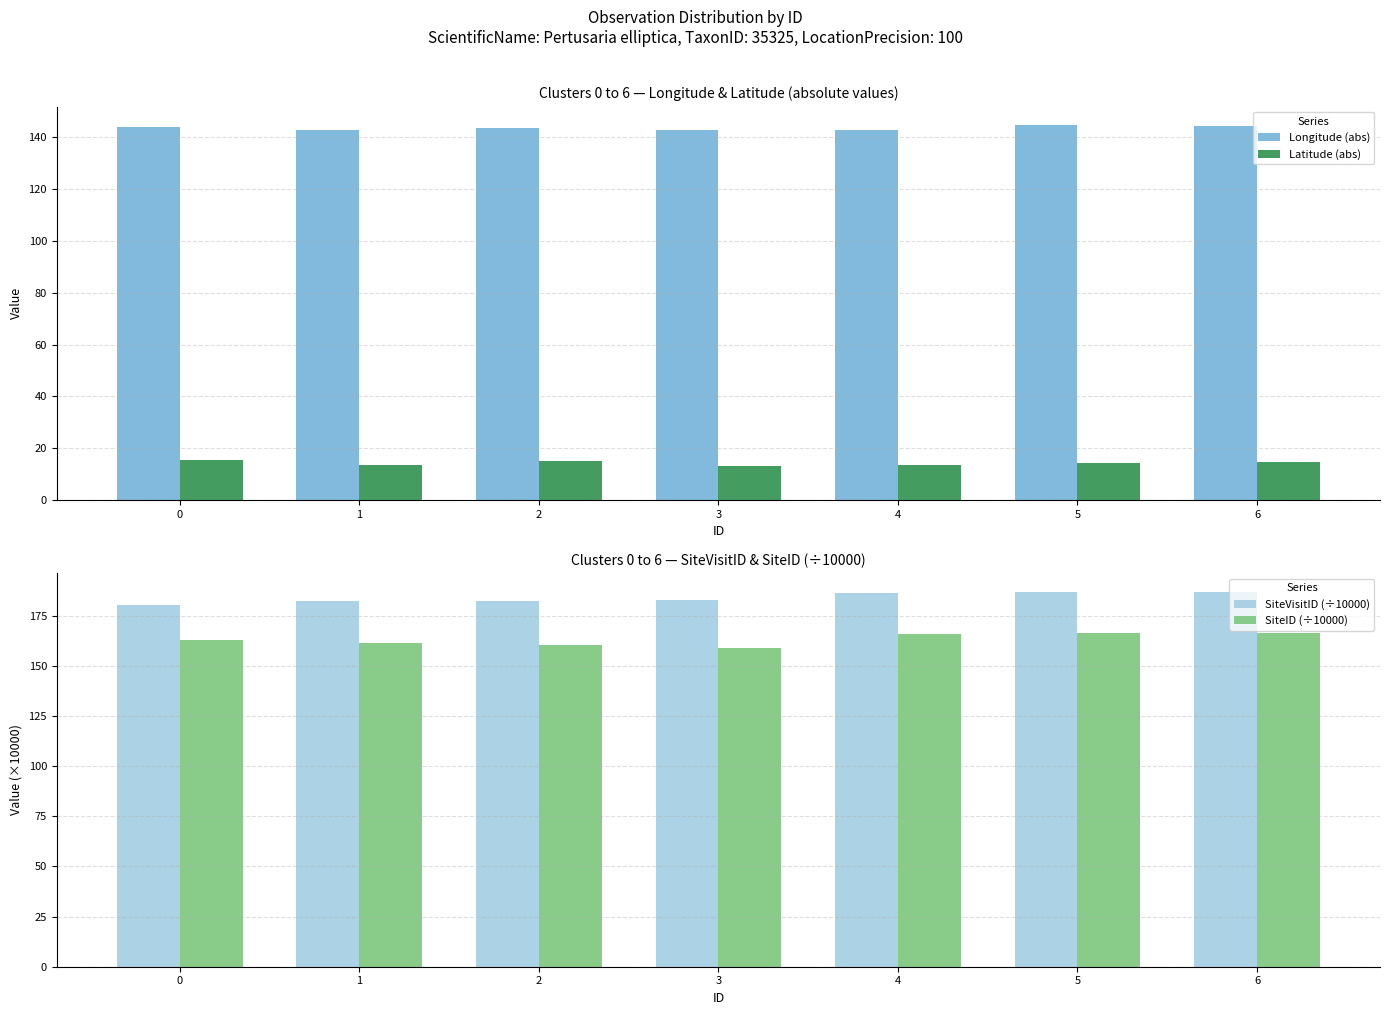

What is the sum of the Latitude (abs) values at 3 and 6?

28.0